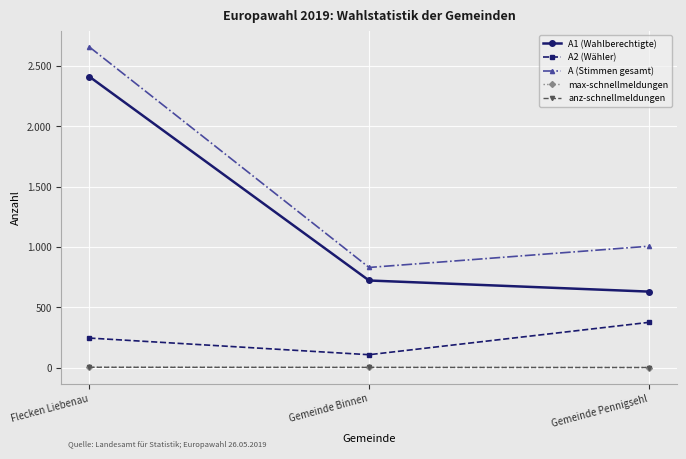

What is the average value of the max-schnellmeldungen series?

3